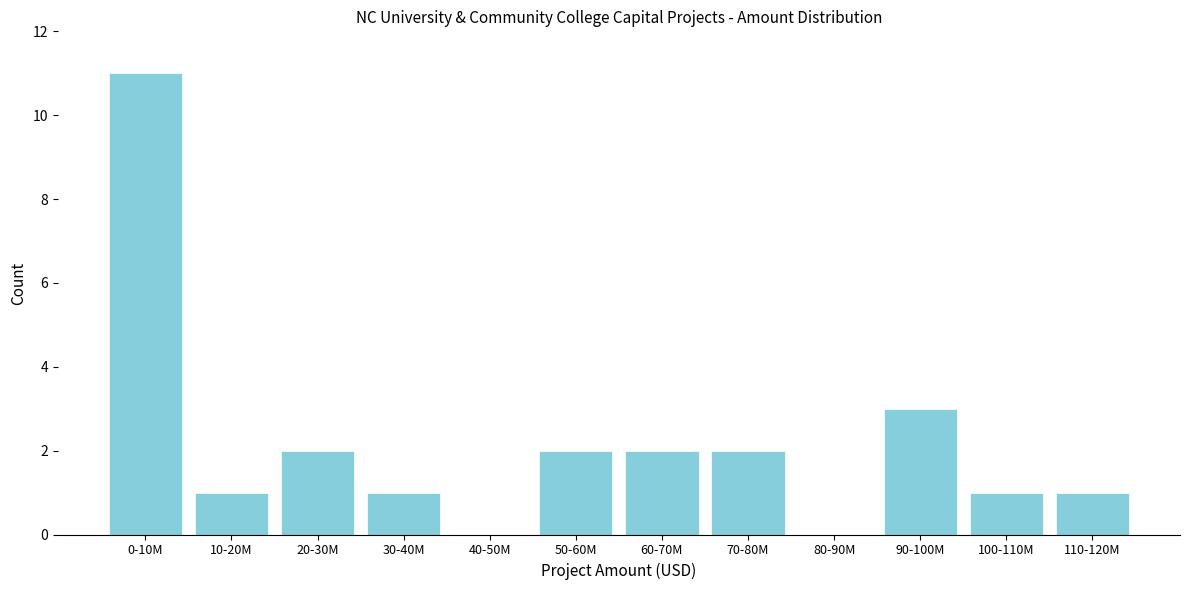

Reading left to right, extract all data points from this chart.

0-10M=11	10-20M=1	20-30M=2	30-40M=1	40-50M=0	50-60M=2	60-70M=2	70-80M=2	80-90M=0	90-100M=3	100-110M=1	110-120M=1